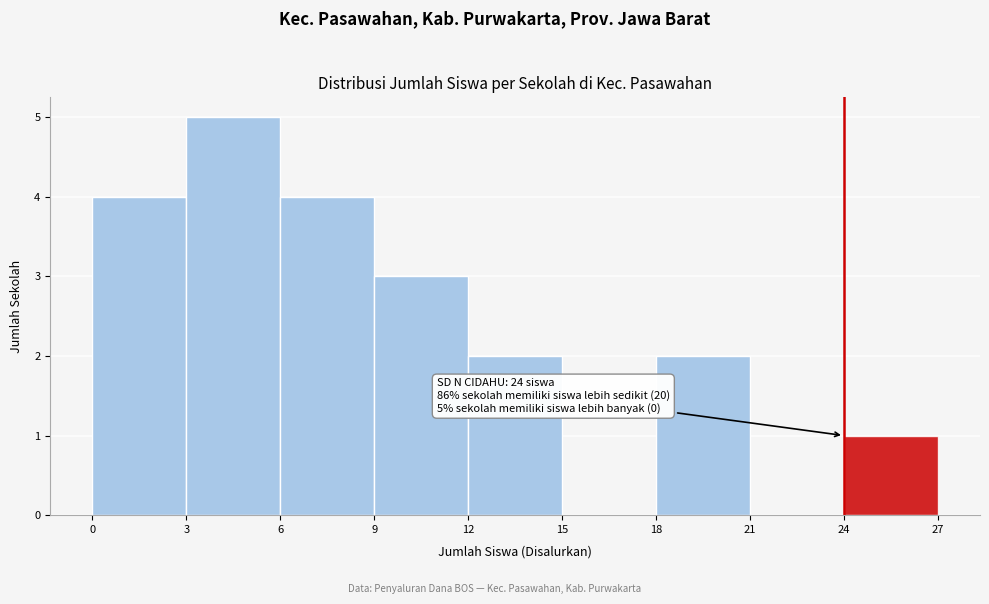

Which range on the x-axis has the tallest bar?

3 to 6